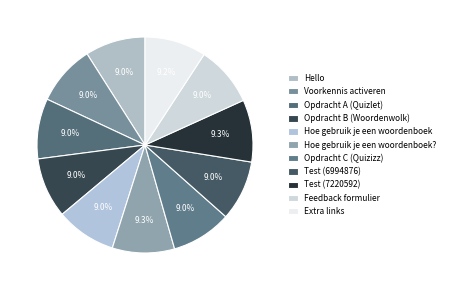

Is it true that Test (7220592) is 1% of the pie?

False